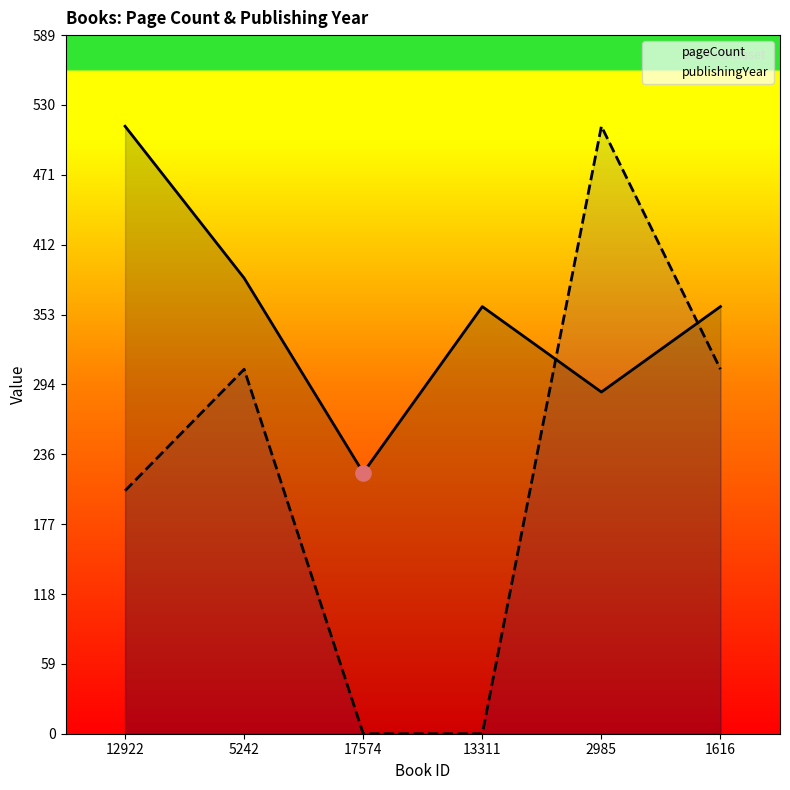

Which series has the largest total across all categories?

pageCount